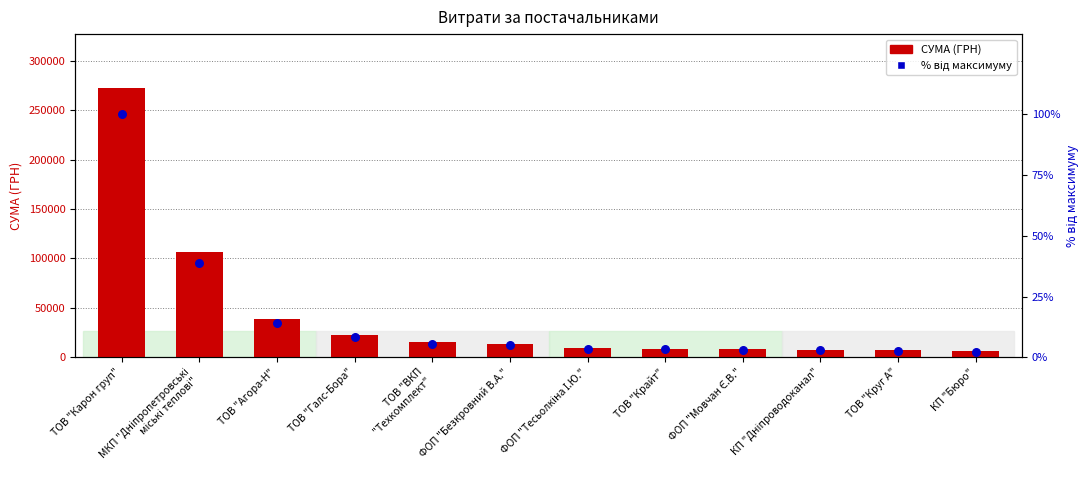

Is the value of СУМА (ГРН) at ФОП "Мовчан Є.В." greater than the value of % від максимуму at ФОП "Мовчан Є.В."?

Yes